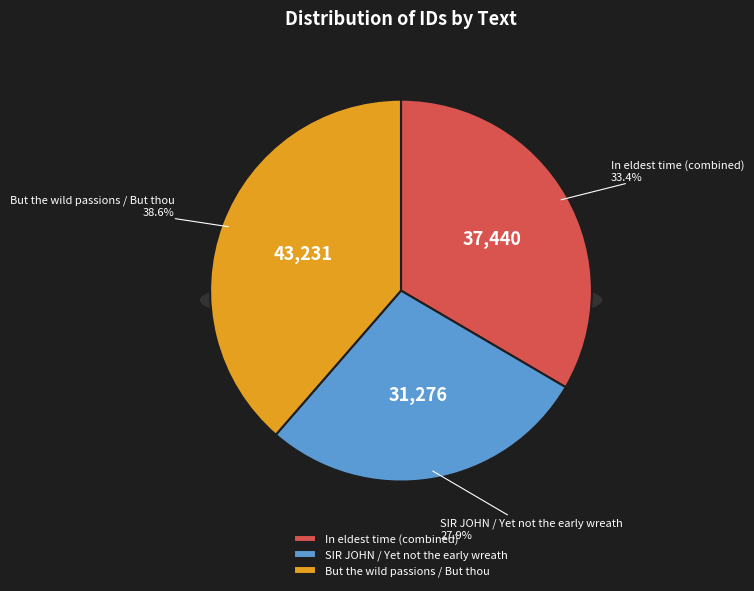

Count the number of slices in the pie.

7